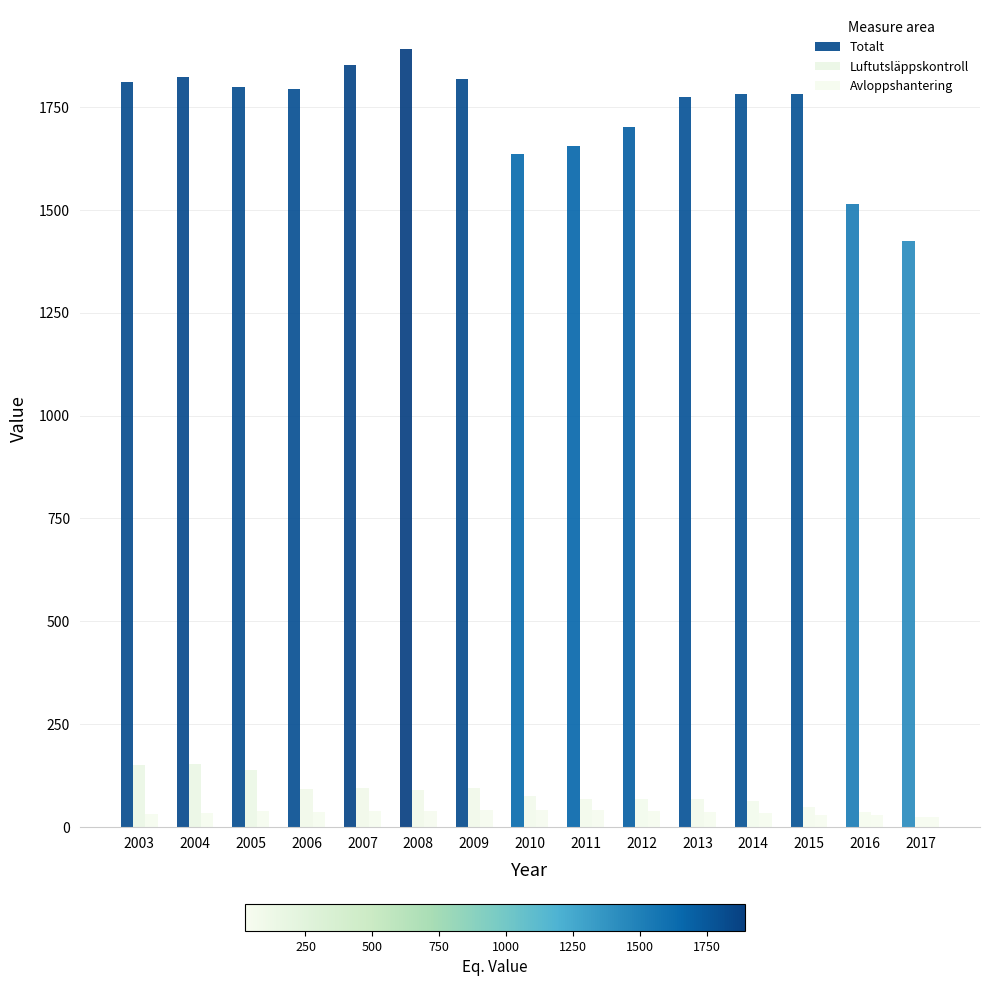

At which category is the sum across all series the highest?

2008